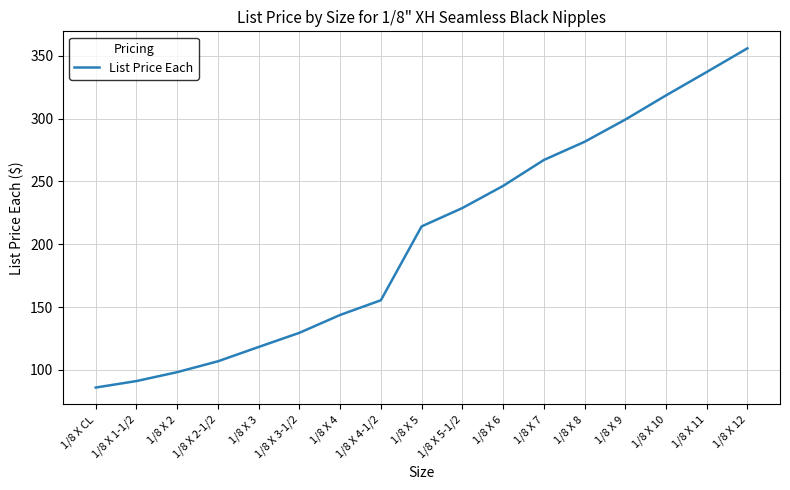

Reading left to right, list all the values displayed in this chart.

85.9	91.1	98.2	106.8	118.2	129.5	143.7	155.4	214.2	228.8	246.4	267.0	281.5	299.2	318.4	337.1	356.0